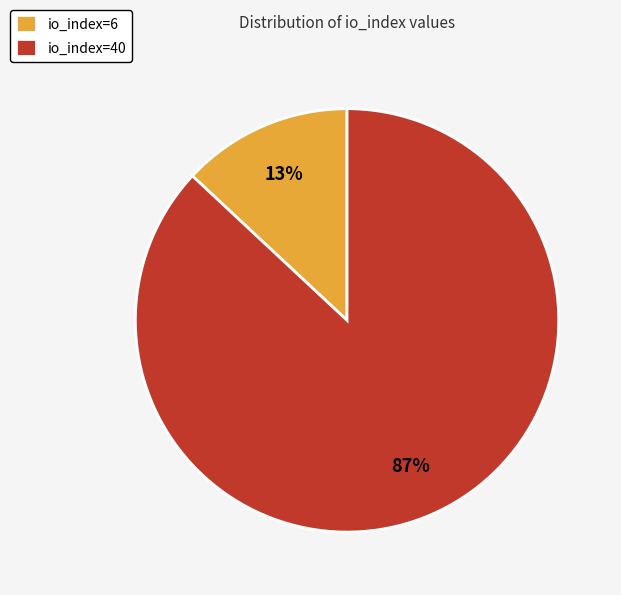

Does any single category account for the majority?

Yes